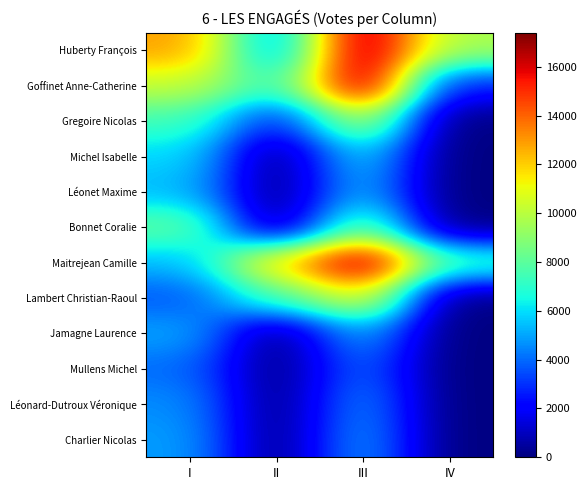

How many series are shown in this chart?

12